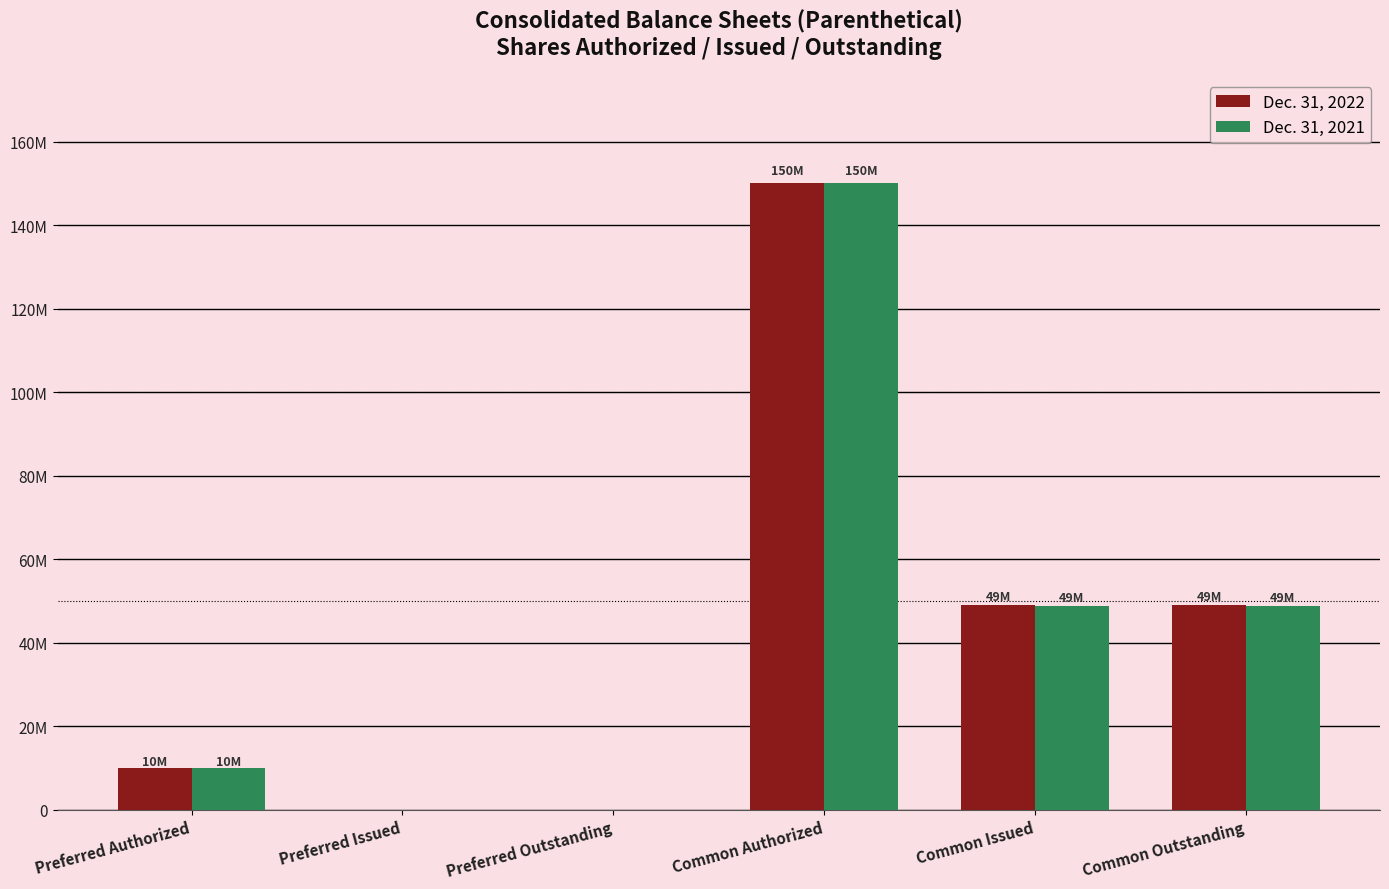

Does the chart contain stacked bars?

No